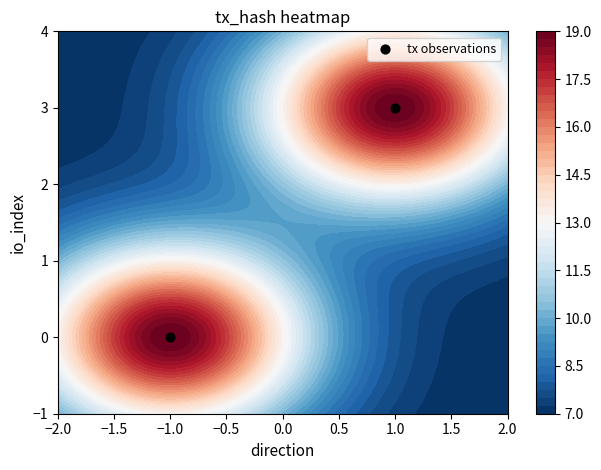

Which category has the lowest value across all series?

−1.0